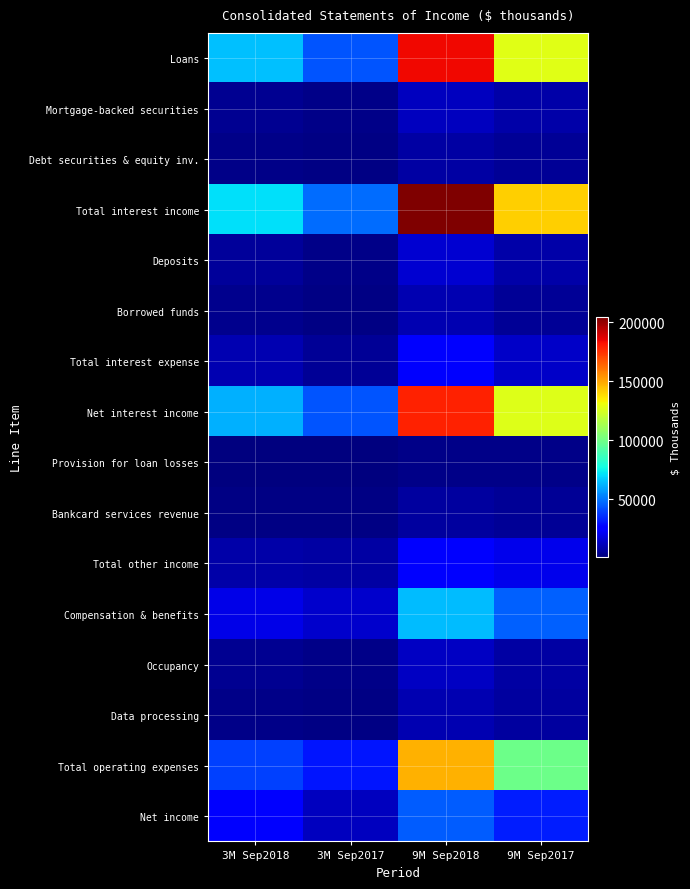

How many categories are shown in the chart?

4